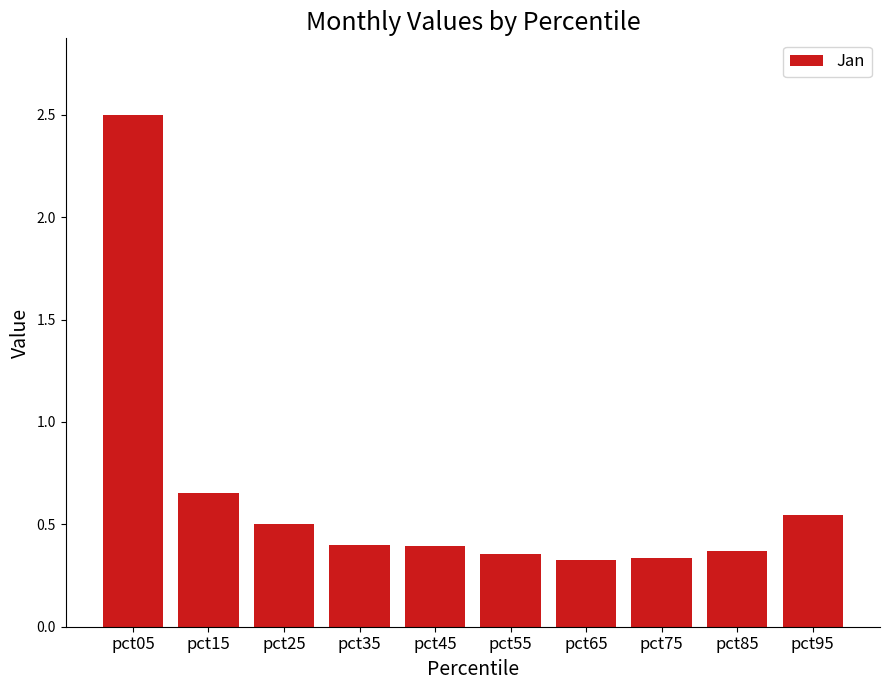

What is the sum of the values at pct05 and pct65?

2.8